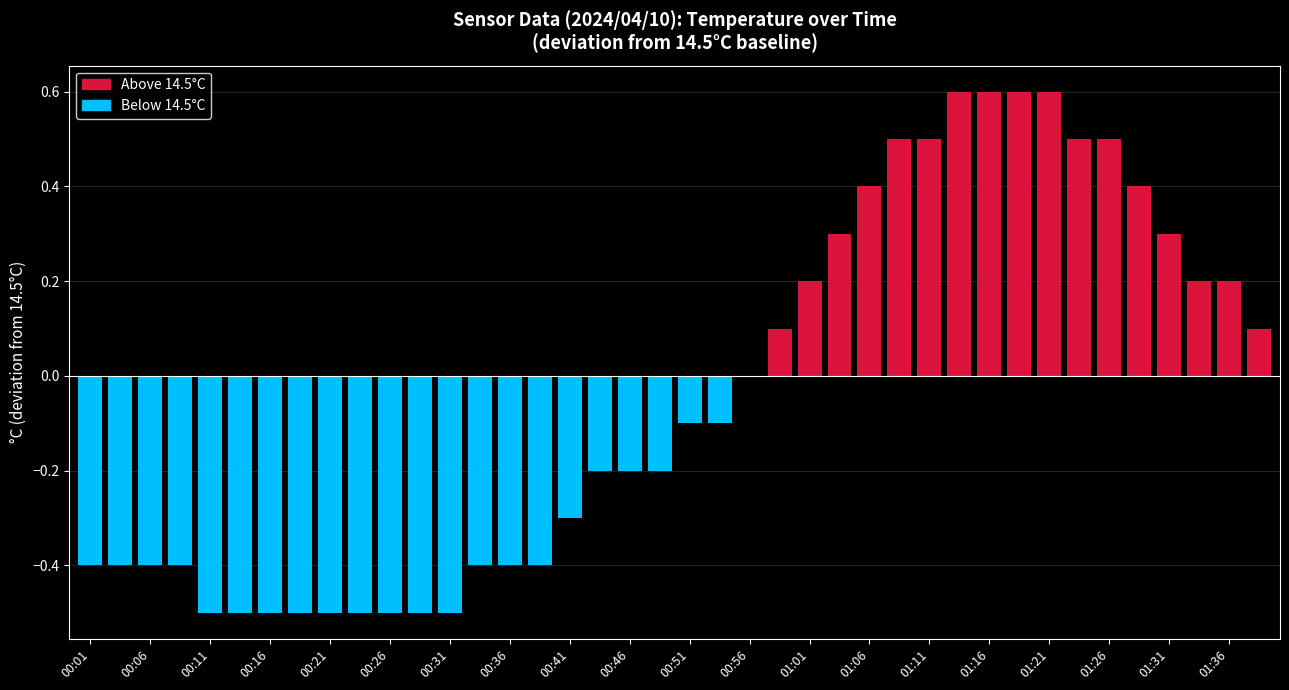

What is the average value?

14.5